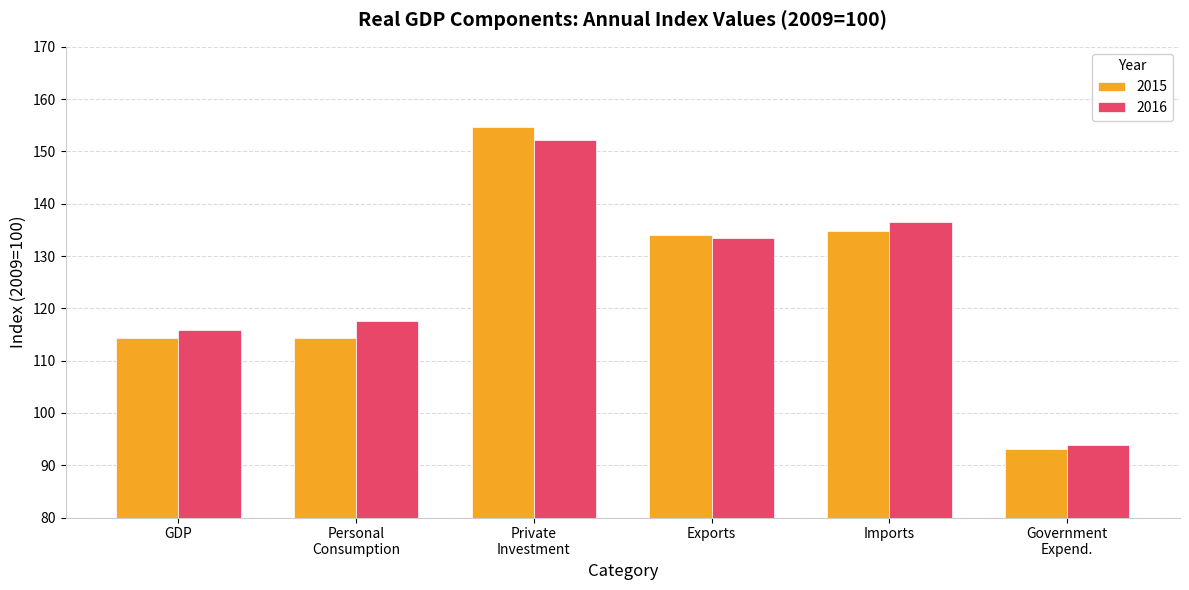

Is it true that 2015 equals 200.9 at Exports?

False